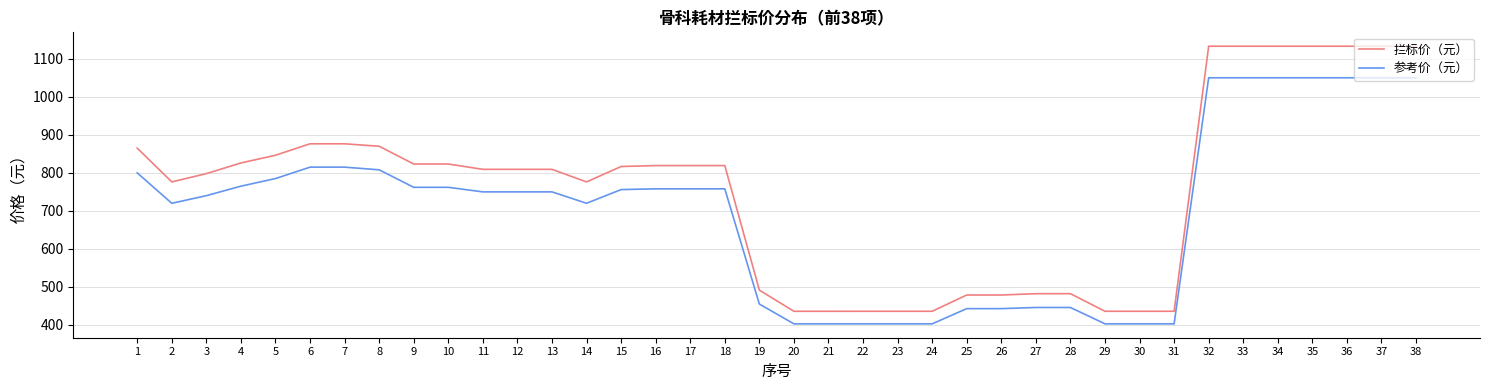

What is the spread (max minus min) of values at 10?

61.3